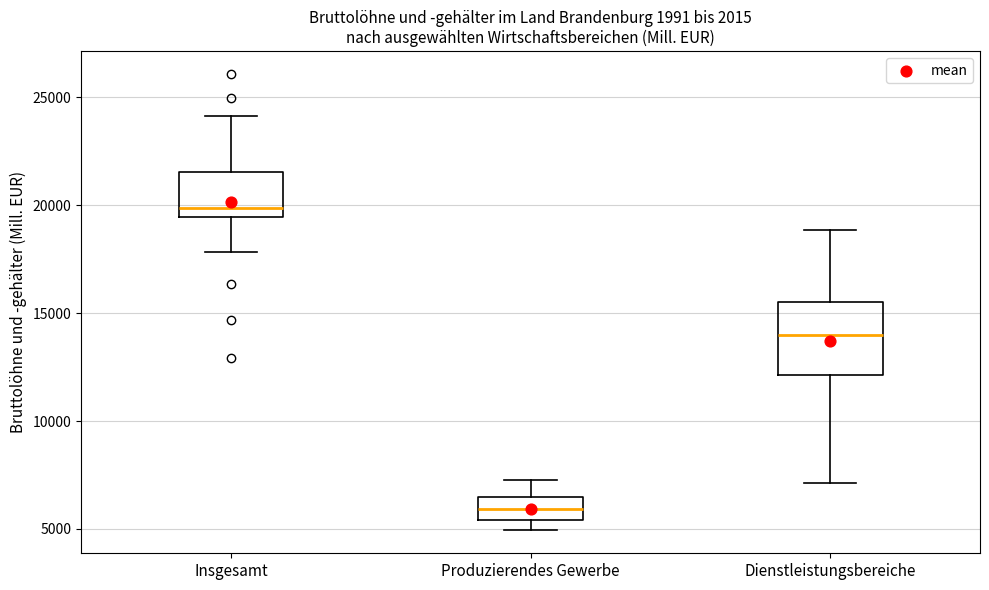

Reading left to right, transcribe this box plot: for each box, give where its median line is, the range the box spans, and where its two whiskers end, as read against the y-axis. The values are not printed on the chart, so give them approximately, as read against the axis.

Insgesamt: median 20000, box 19500 to 21500, whiskers 18000 to 24000
Produzierendes Gewerbe: median 6000, box 5500 to 6500, whiskers 5000 to 7500
Dienstleistungsbereiche: median 14000, box 12000 to 15500, whiskers 7000 to 19000